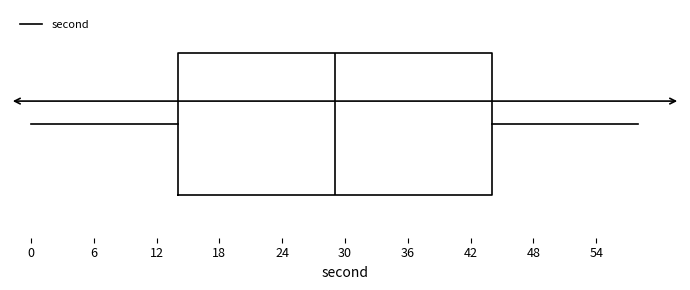

Read this box plot against the x-axis: the position of the median line, the range covered by the box, and the ends of both whiskers. The values are not printed on the chart, so give them approximately, as read against the axis.

median 29, box 14 to 44, whiskers 0 to 58